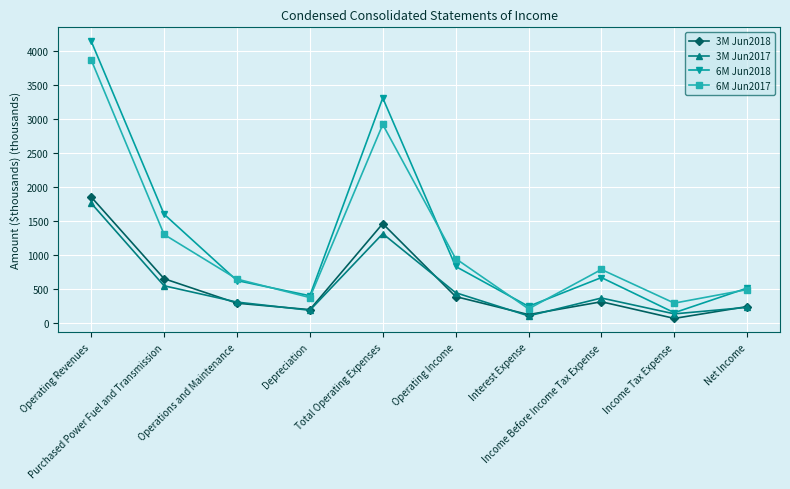

Which series has the largest total across all categories?

6M Jun2018